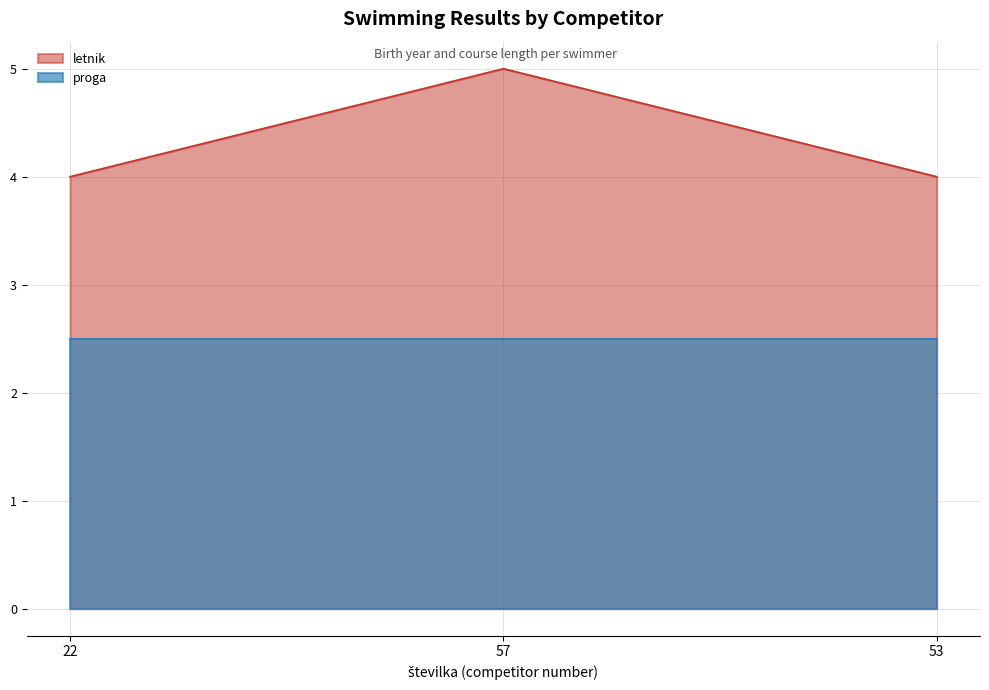

Is it true that the value at 57 is 5?

True